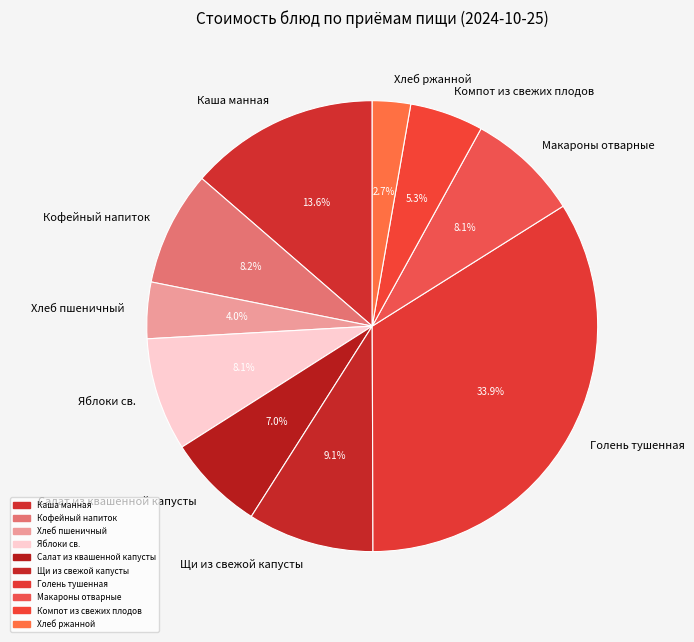

True or false: Хлеб пшеничный accounts for 11% of the total.

False